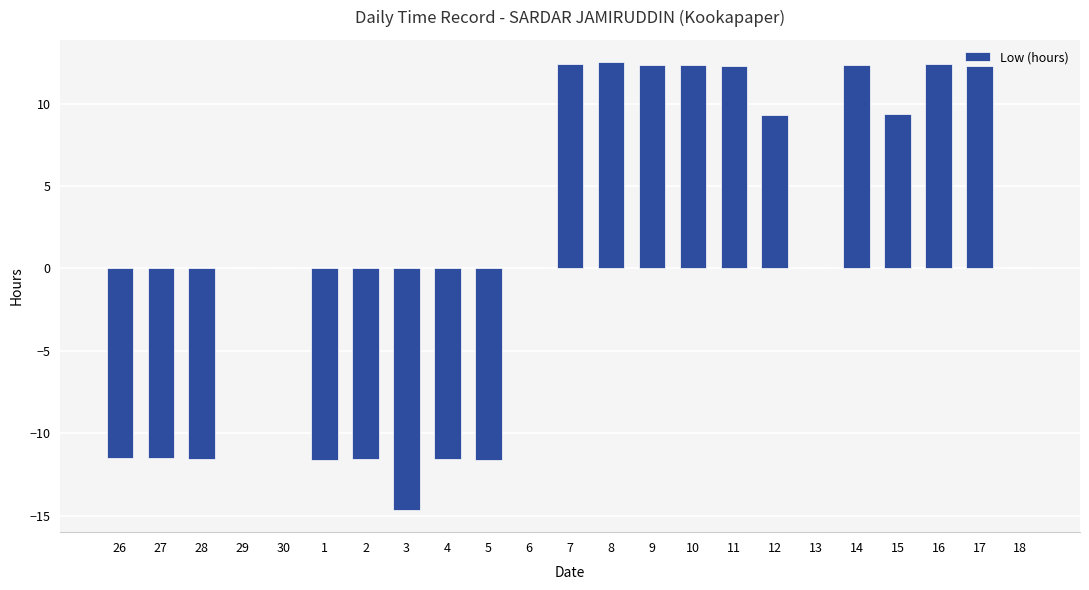

What is the sum of all values?

22.1